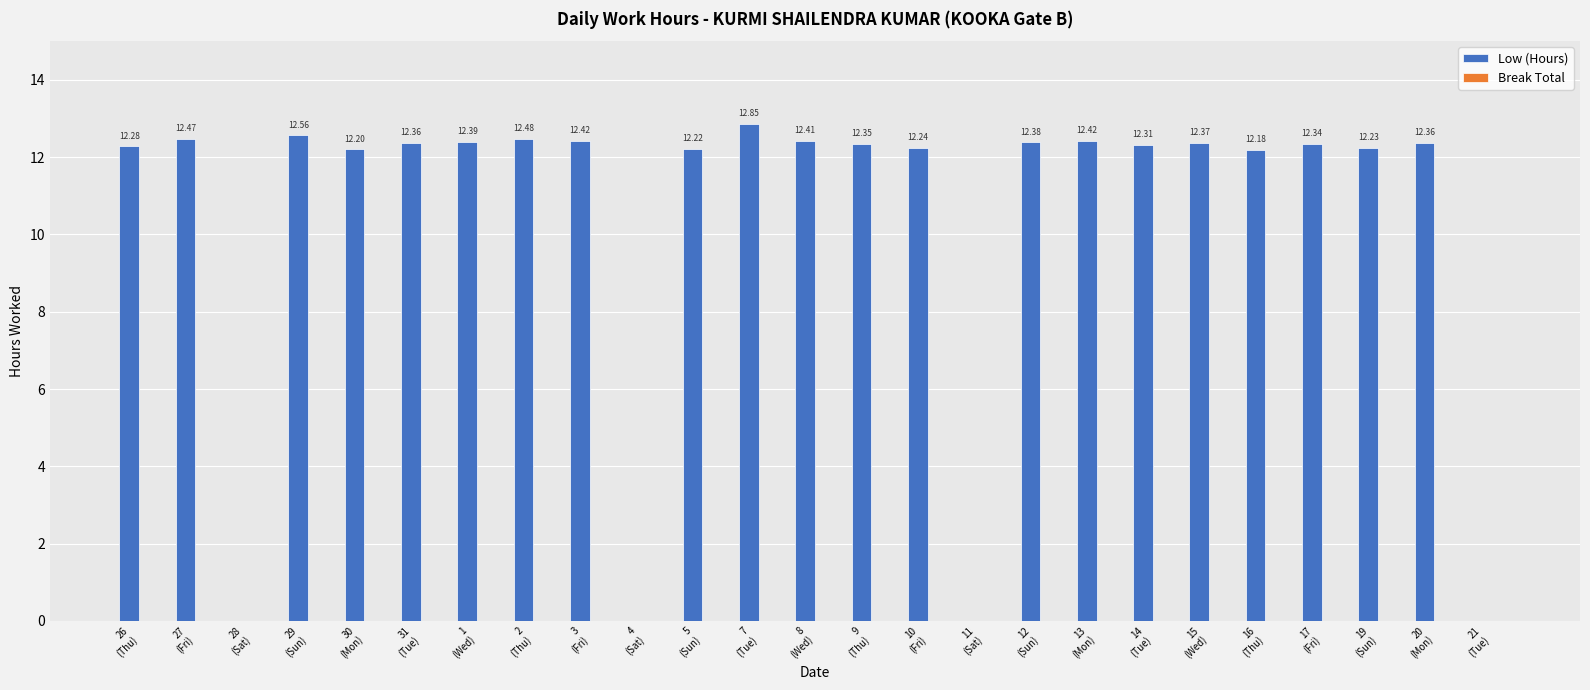

Reading left to right, what are all the values shown in this chart?

Low (Hours): 12.3	12.5	0.0	12.6	12.2	12.4	12.4	12.5	12.4	0.0	12.2	12.8	12.4	12.3	12.2	0.0	12.4	12.4	12.3	12.4	12.2	12.3	12.2	12.4	0.0
Break Total: 0.0	0.0	0.0	0.0	0.0	0.0	0.0	0.0	0.0	0.0	0.0	0.0	0.0	0.0	0.0	0.0	0.0	0.0	0.0	0.0	0.0	0.0	0.0	0.0	0.0